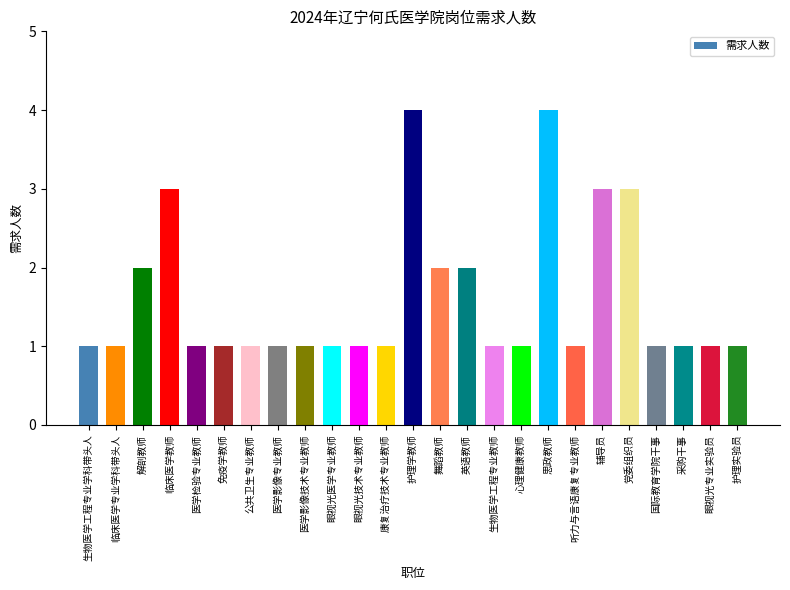

The value at 眼视光专业实验员 is 1. True or false?

True